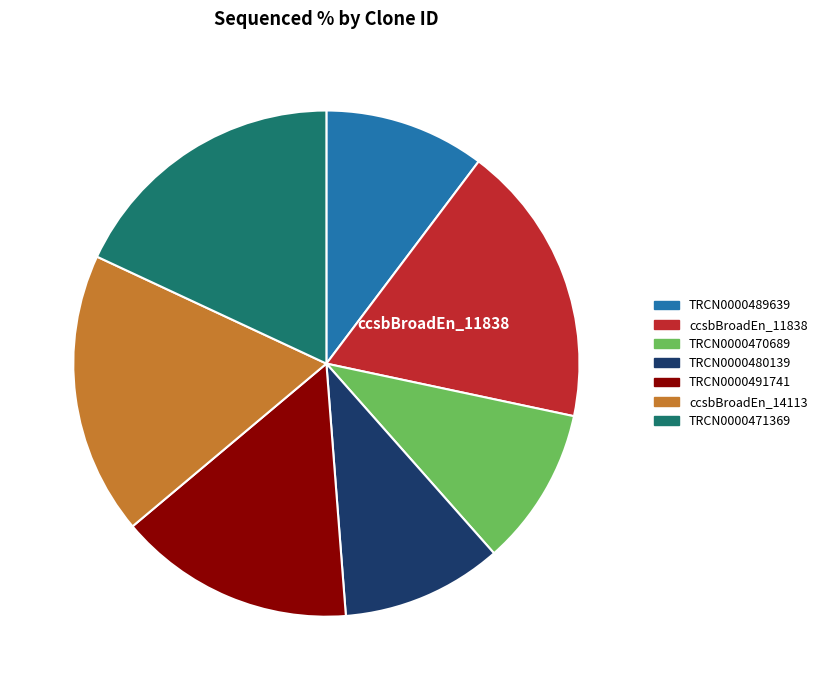

Is there any slice that represents more than half of the pie?

No